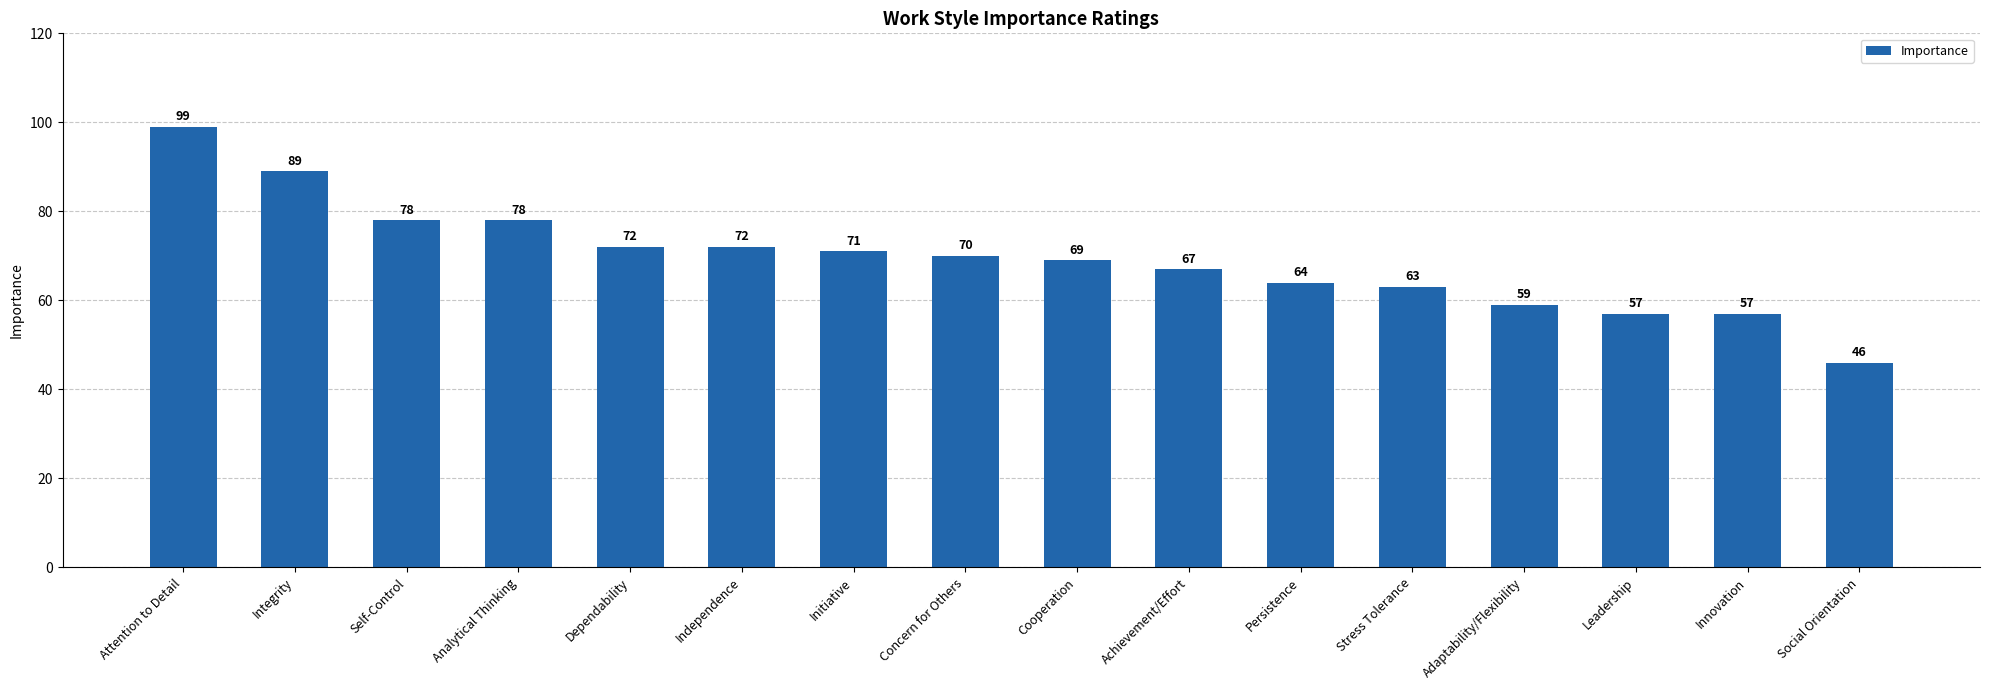

What is the difference between the values at Attention to Detail and Dependability?

27